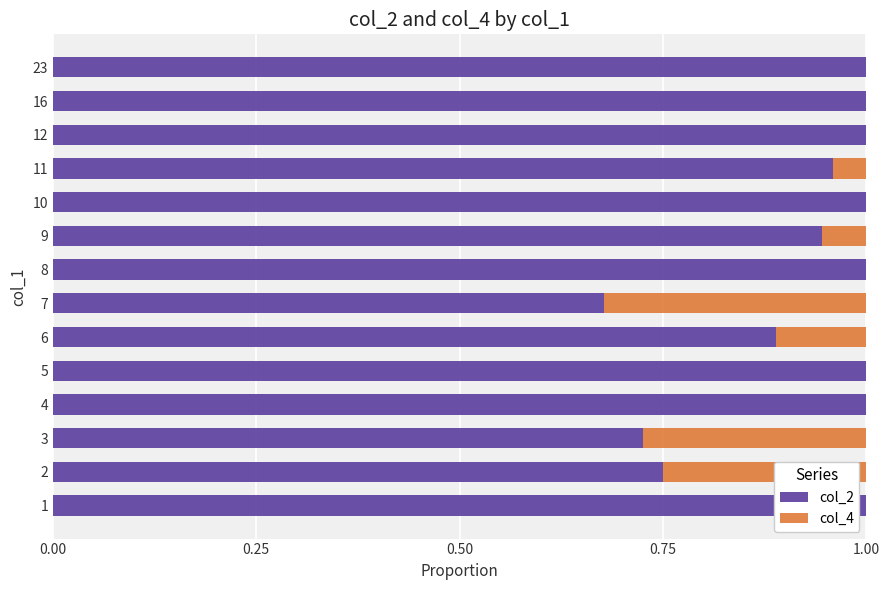

The col_2 series shows 1.0 at 10. True or false?

True